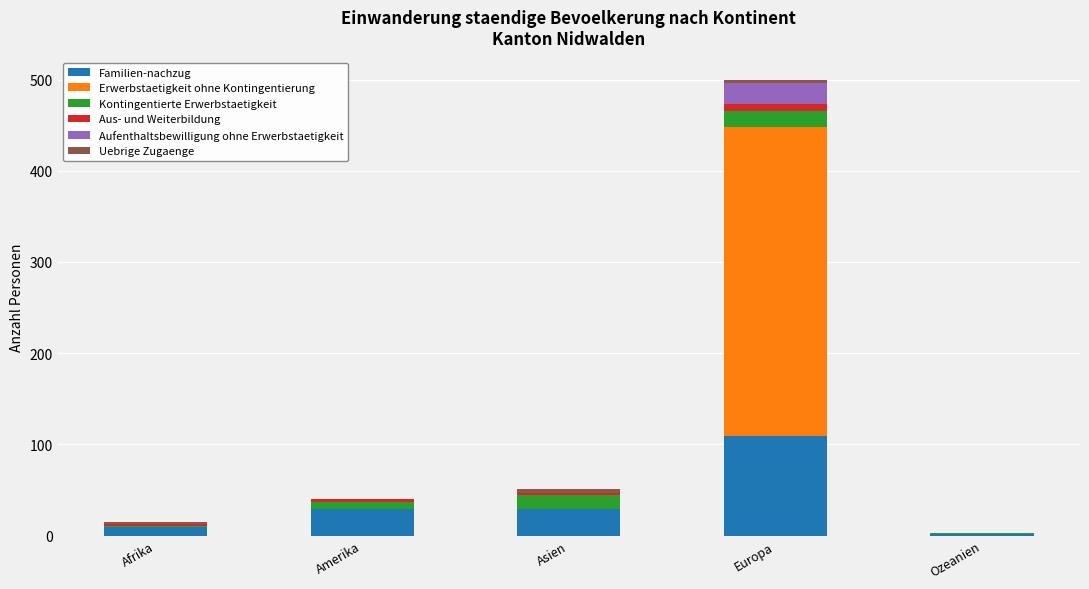

Does the chart contain stacked bars?

Yes